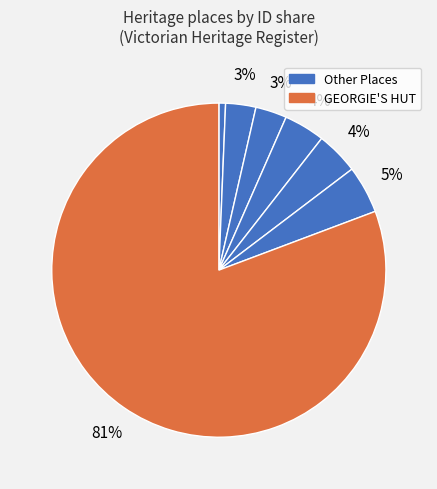

Count the number of slices in the pie.

7